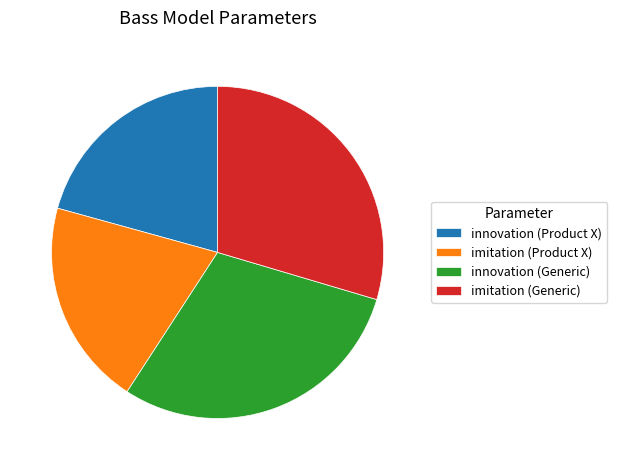

What is the ratio of the value at innovation (Generic) to the value at innovation (Product X)?

1.4